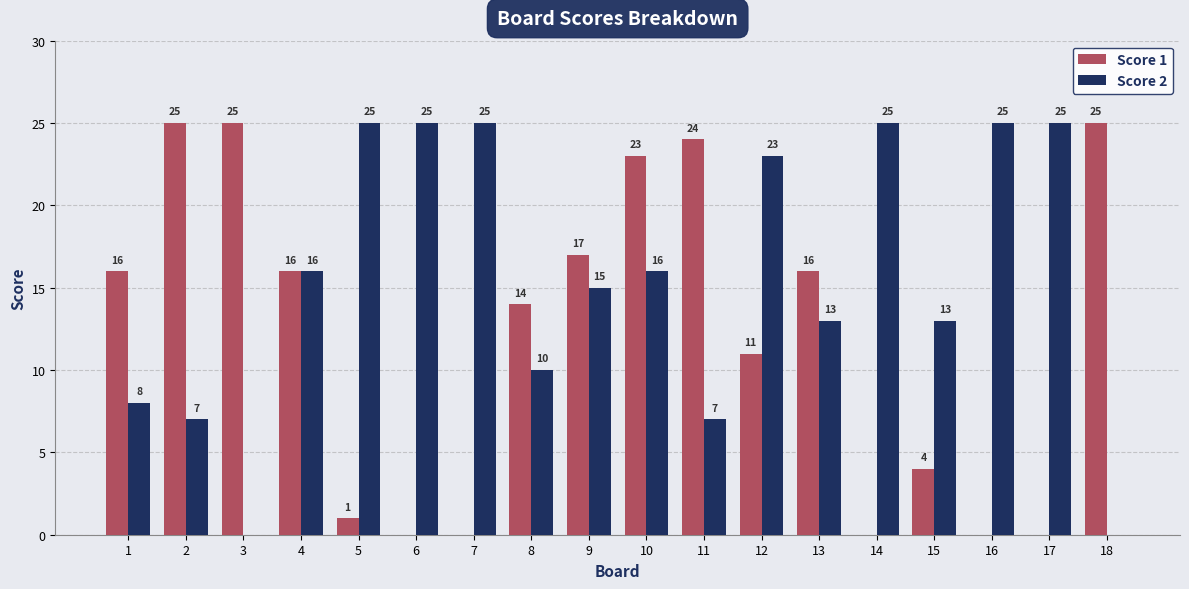

How many series are shown in this chart?

2